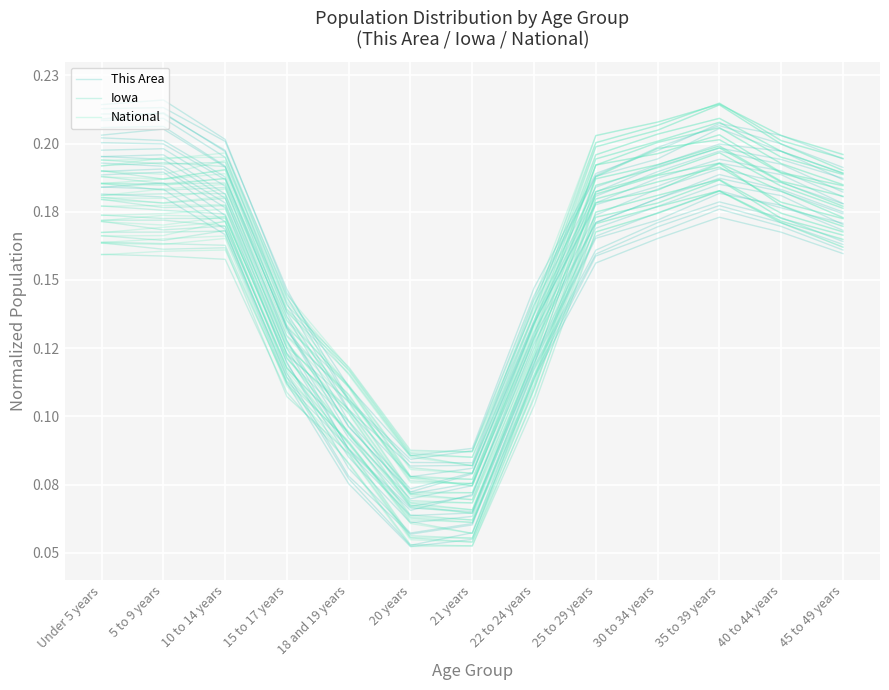

What position from the left is 30 to 34 years?

10